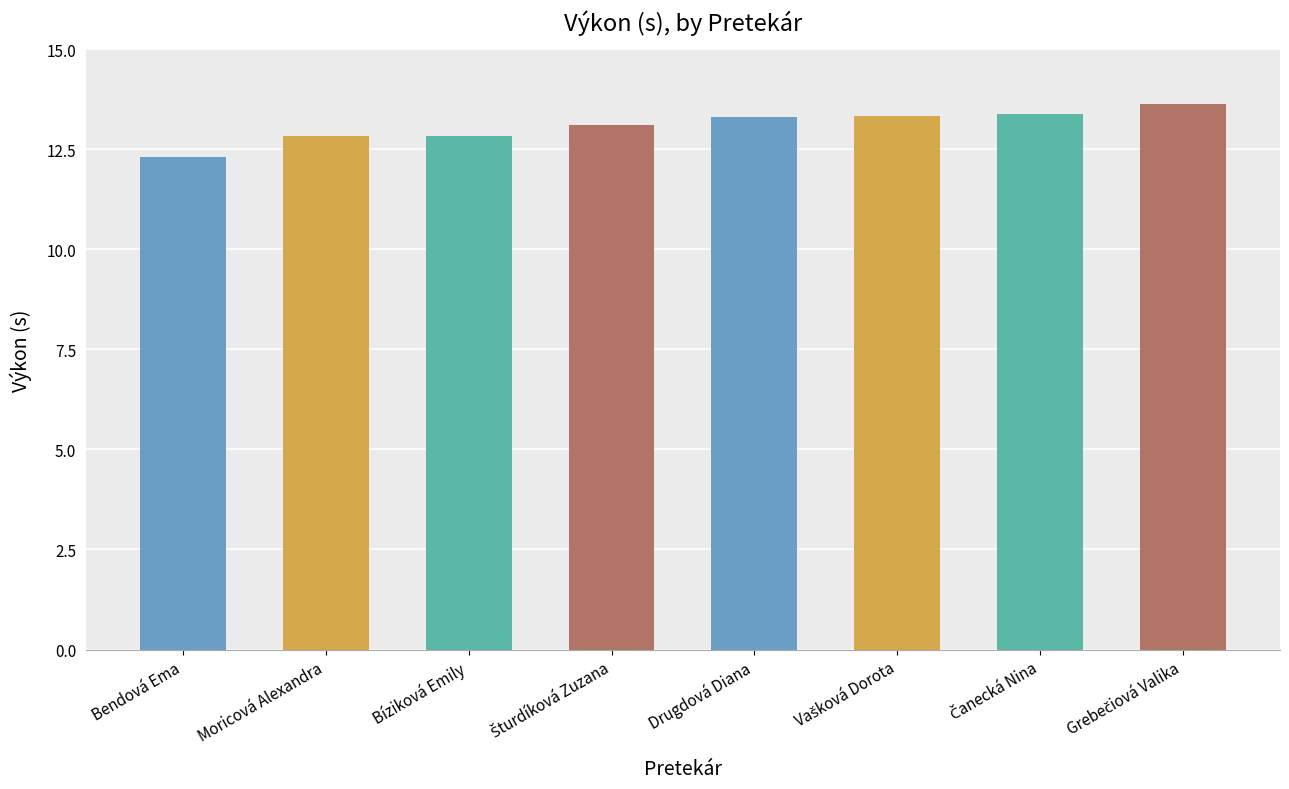

At which label is the value closest to 12?

Bendová Ema